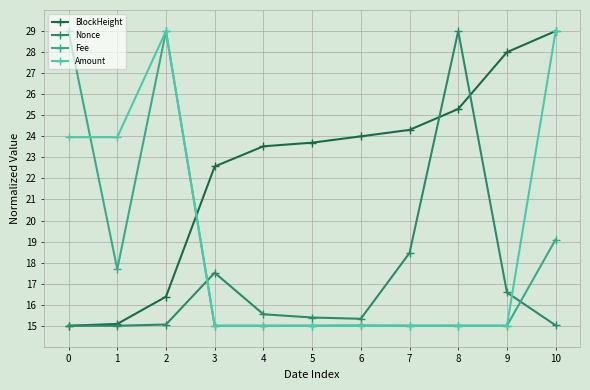

True or false: Nonce has more than 0 interior local peaks.

True